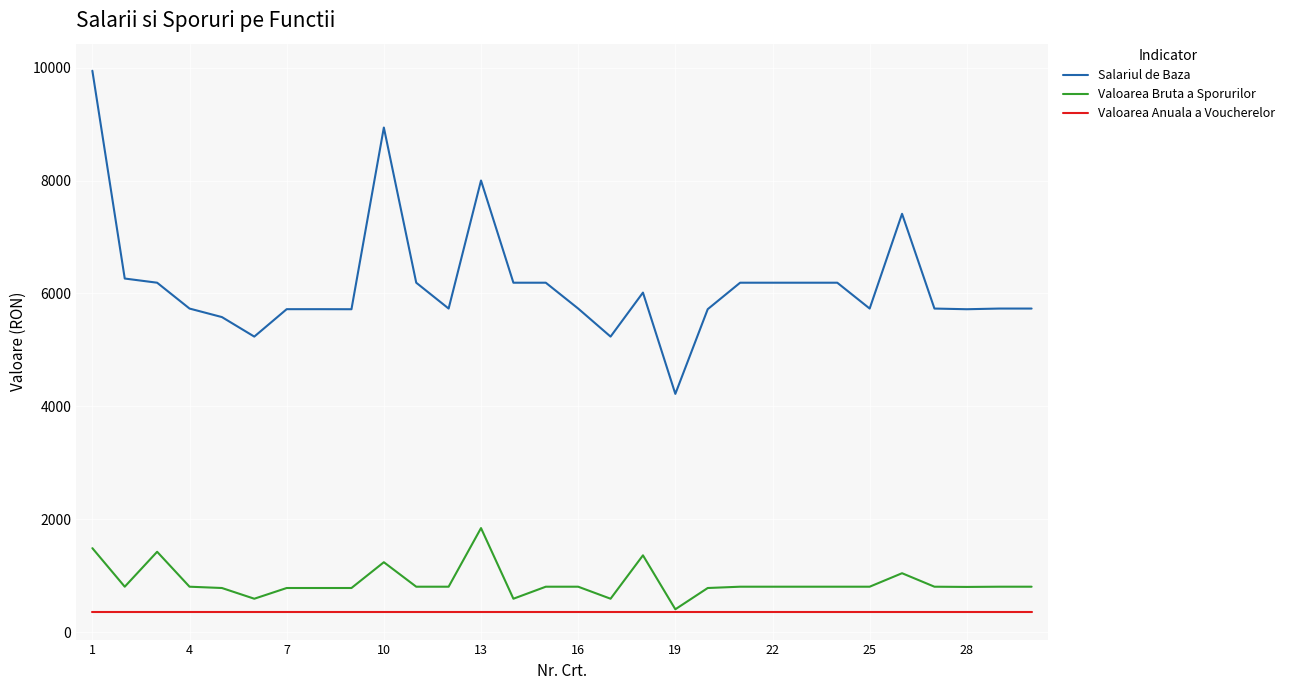

Which series has the largest range (max minus min)?

Salariul de Baza